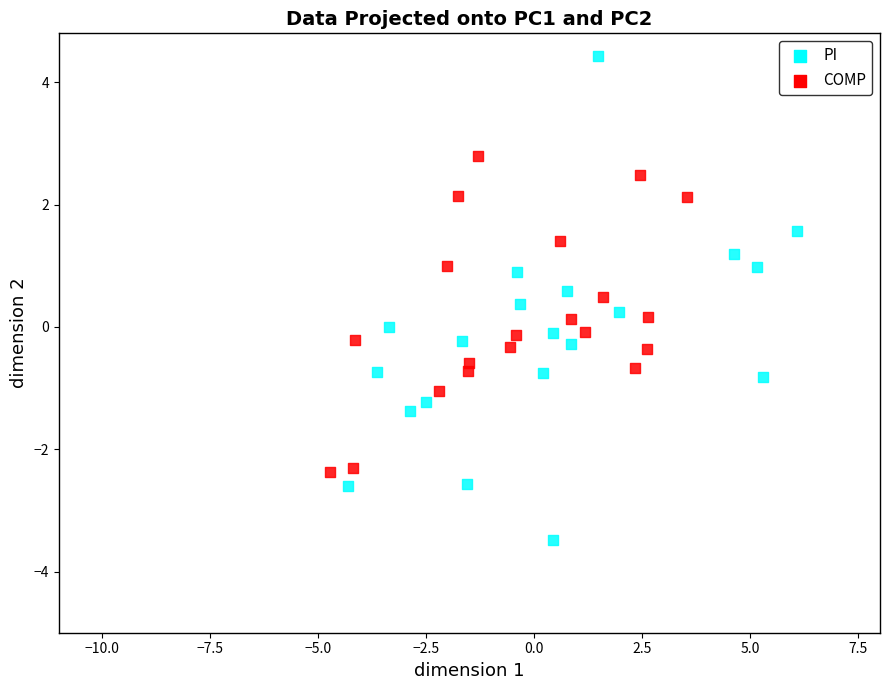

Which series reaches the maximum Y coordinate?

PI